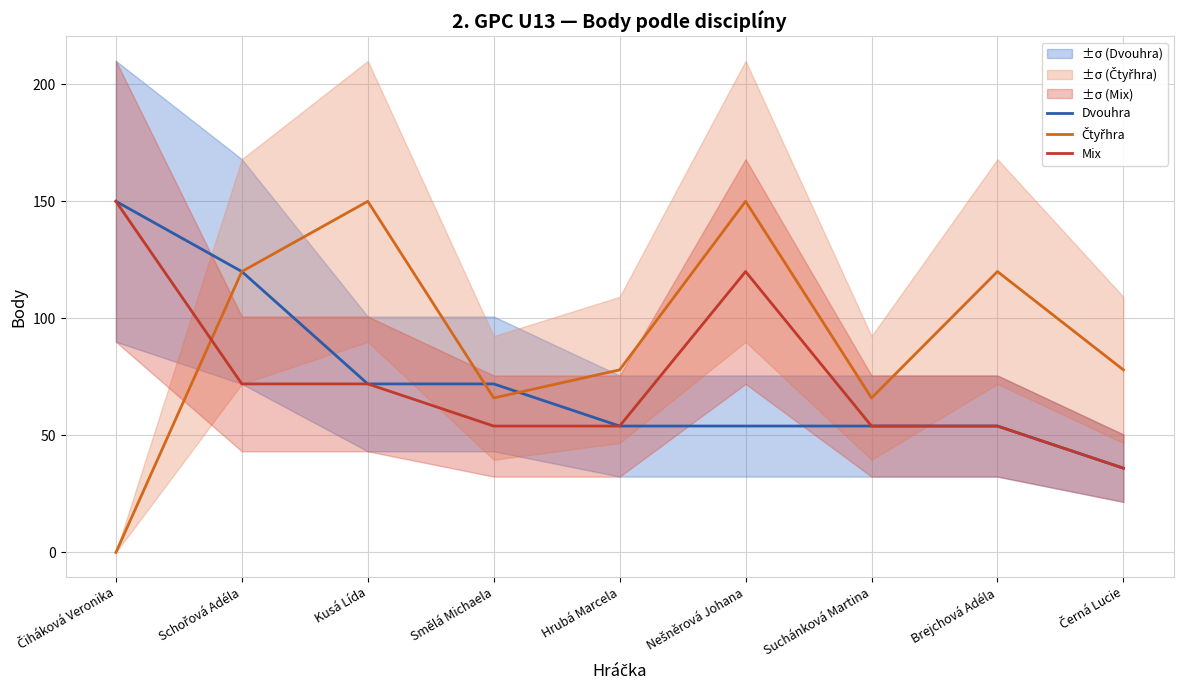

At which label does Dvouhra first exceed 54?

Čiháková Veronika